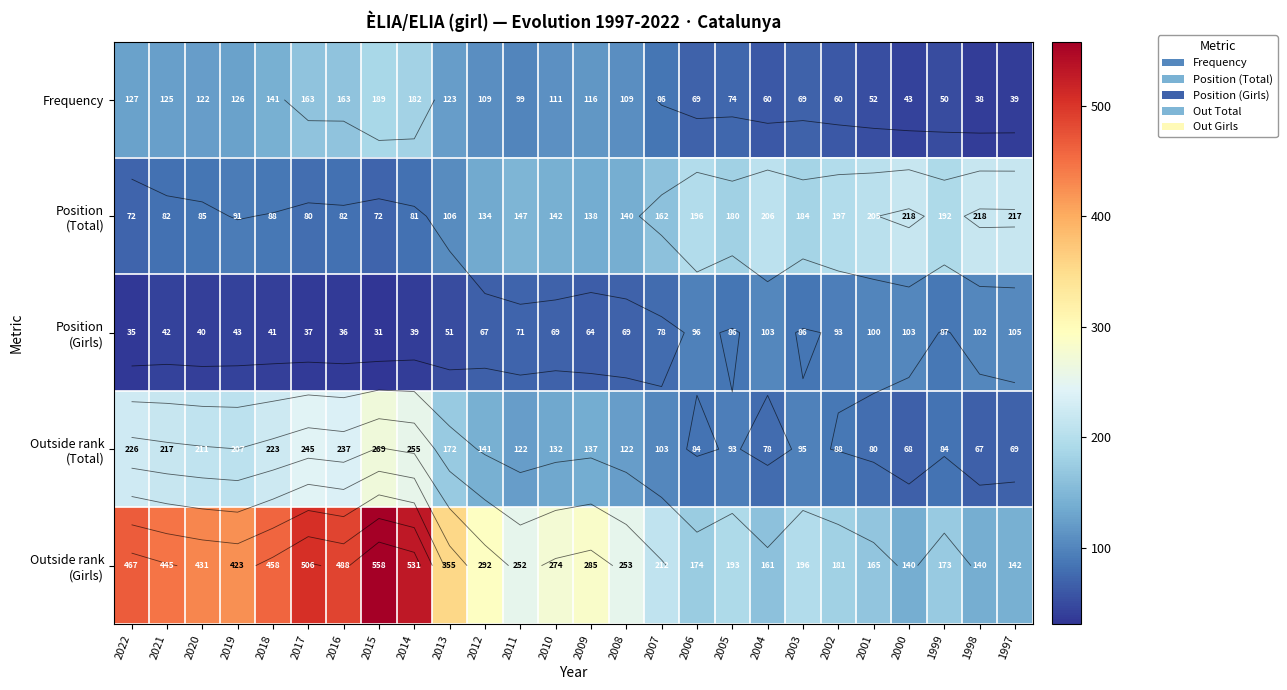

Is it true that Position (Total) equals 181 at 2012?

False